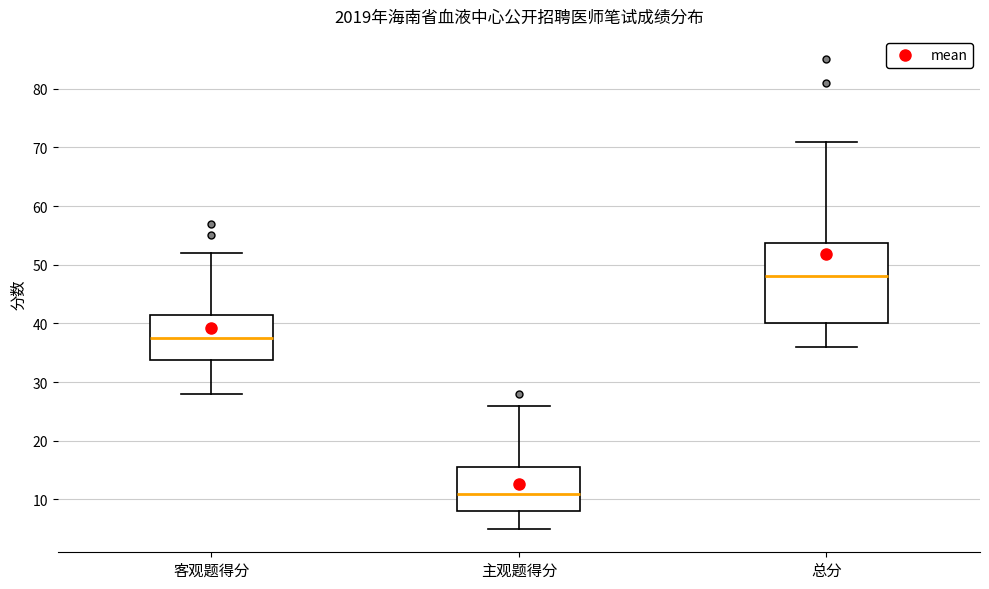

Where does the median line of the box for 客观题得分 sit on the y-axis? The values are not printed on the chart, so give them approximately, as read against the axis.

38